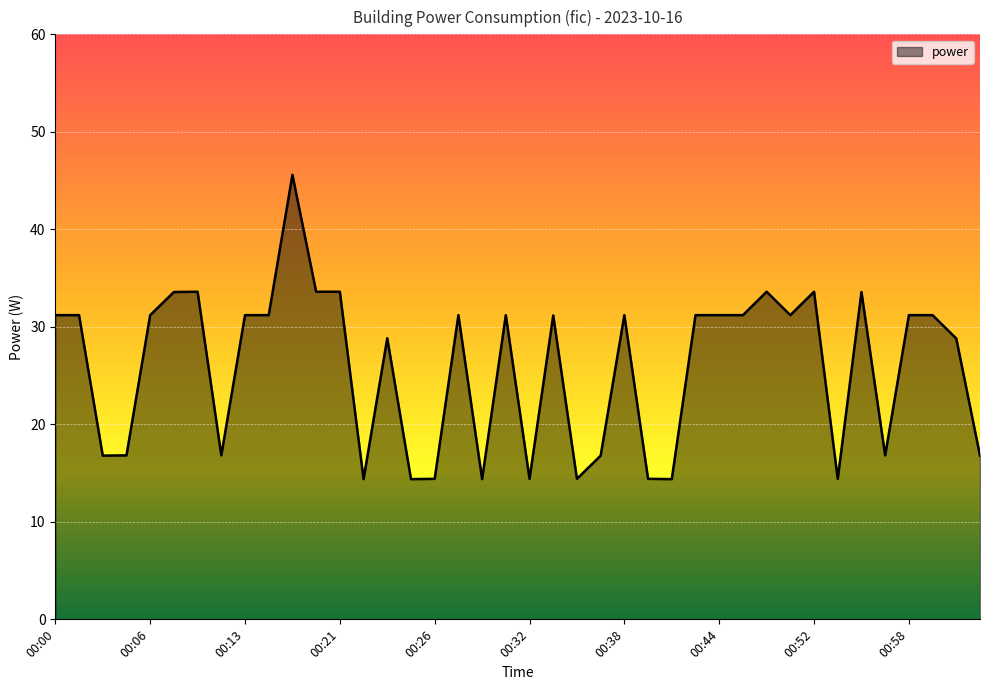

Reading left to right, transcribe all the data shown in this chart.

31.2	31.2	16.8	16.8	31.2	33.6	33.6	16.8	31.2	31.2	45.6	33.6	33.6	14.4	28.8	14.4	14.4	31.2	14.4	31.2	14.4	31.2	14.4	16.8	31.2	14.4	14.4	31.2	31.2	31.2	33.6	31.2	33.6	14.4	33.6	16.8	31.2	31.2	28.8	16.8